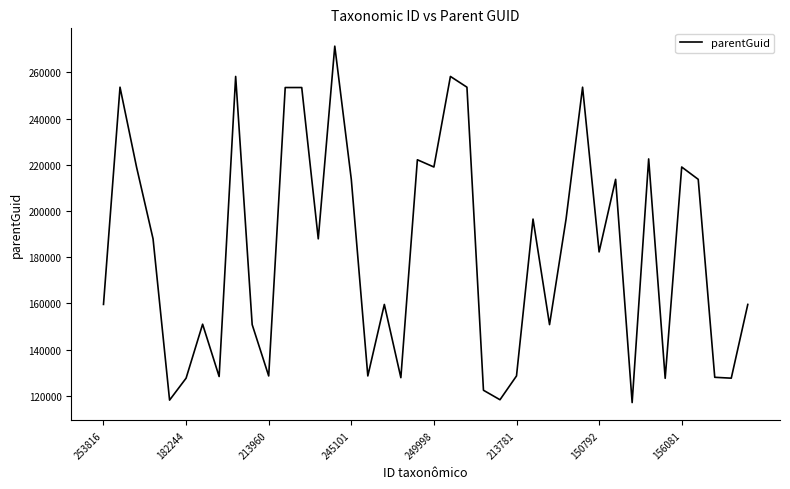

What is the difference between the maximum and minimum values?

154335